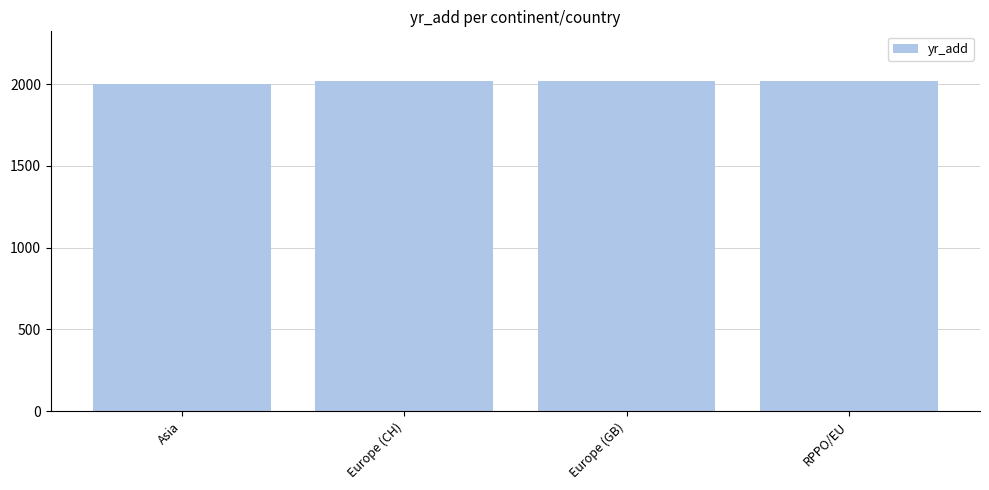

What is the smallest value displayed?

2003